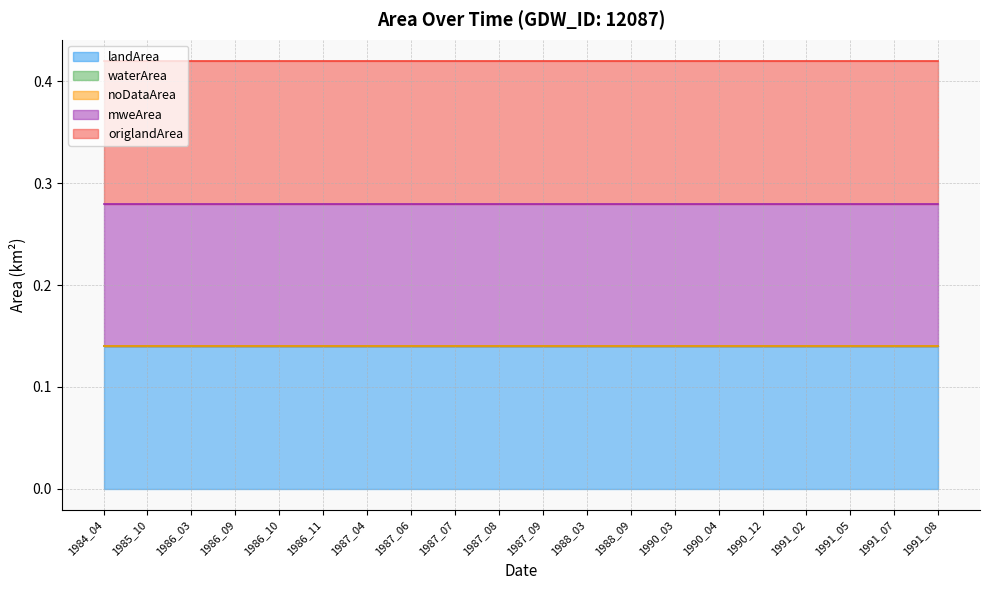

Is the value of noDataArea at 1987_08 greater than the value of landArea at 1987_09?

No